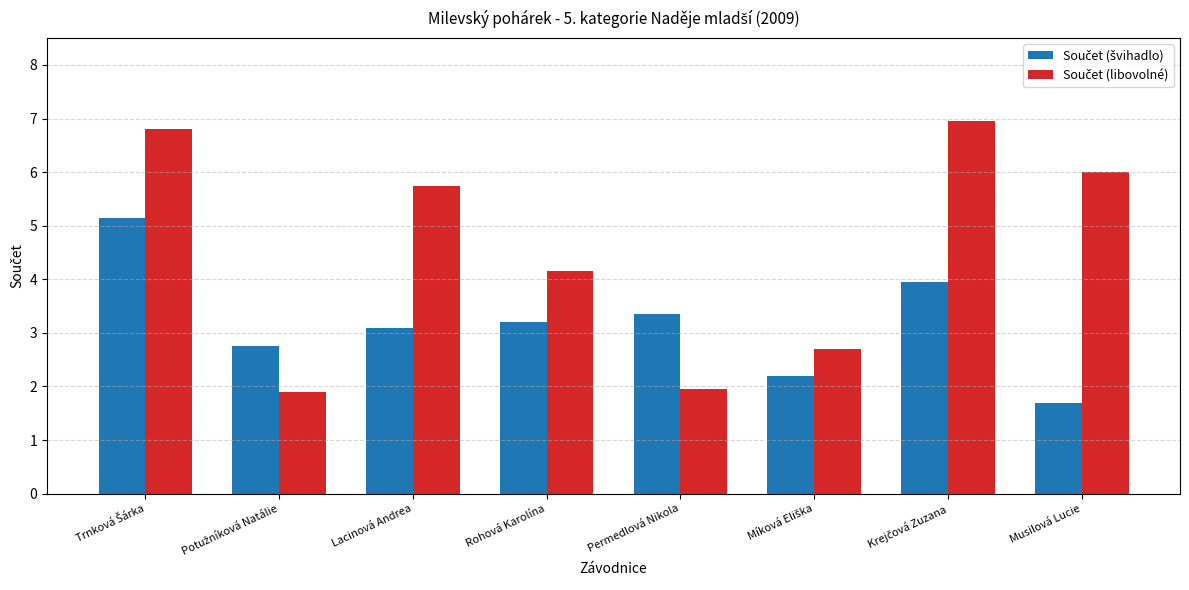

What is the difference between the highest and lowest values at Permedlová Nikola?

1.4